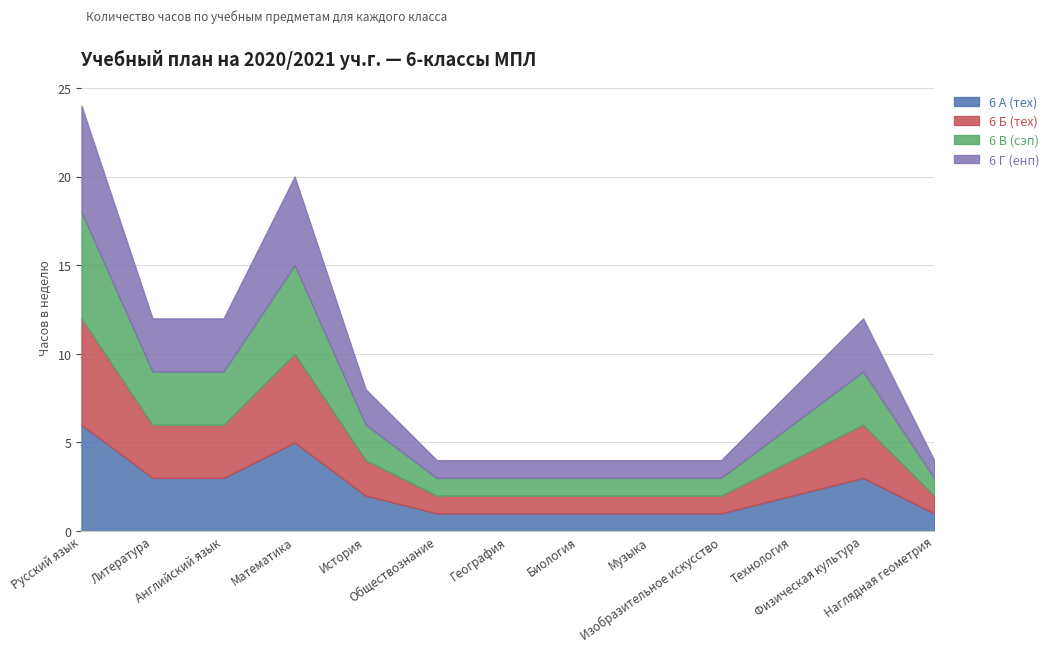

Which series has the largest total across all categories?

6 А (тех)